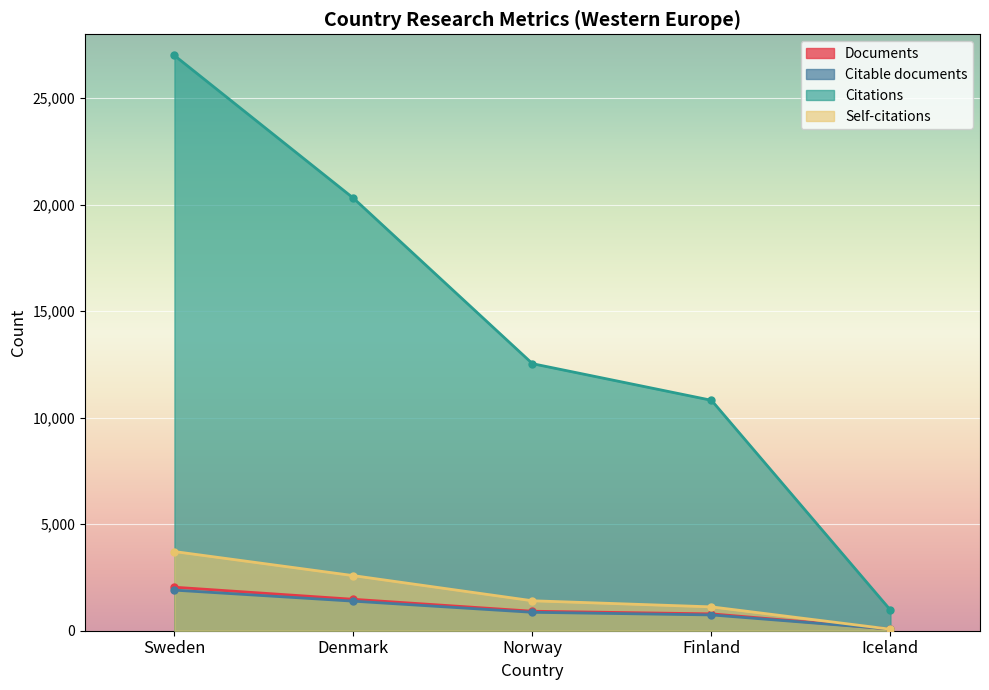

At Norway, list the series in order from largest to smallest.

Citations, Self-citations, Documents, Citable documents